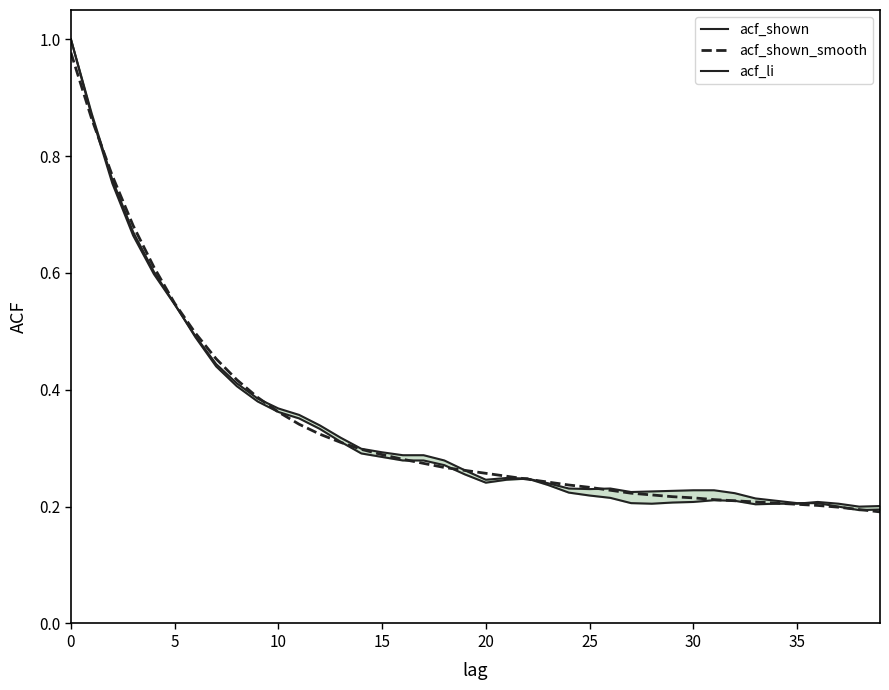

What is the difference between the maximum and second lowest values?

0.8